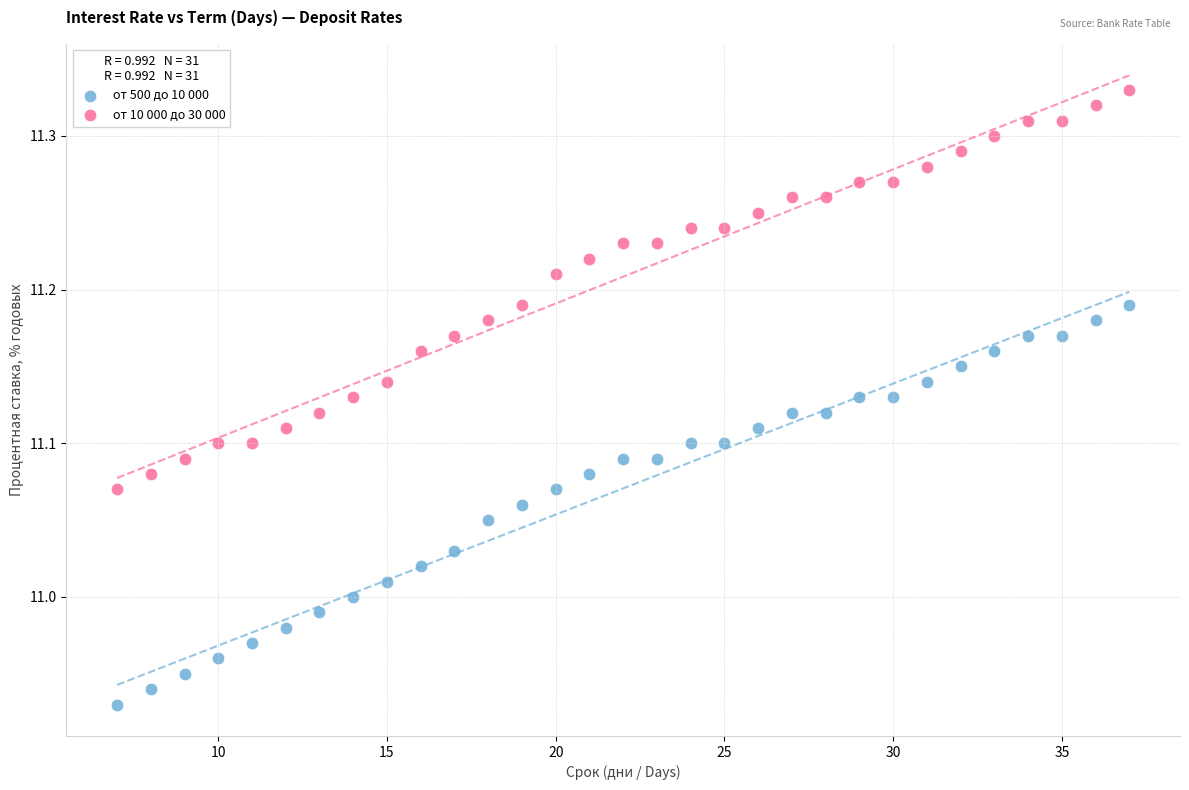

Across all data points, what is the range of X values (max minus min)?

30.0